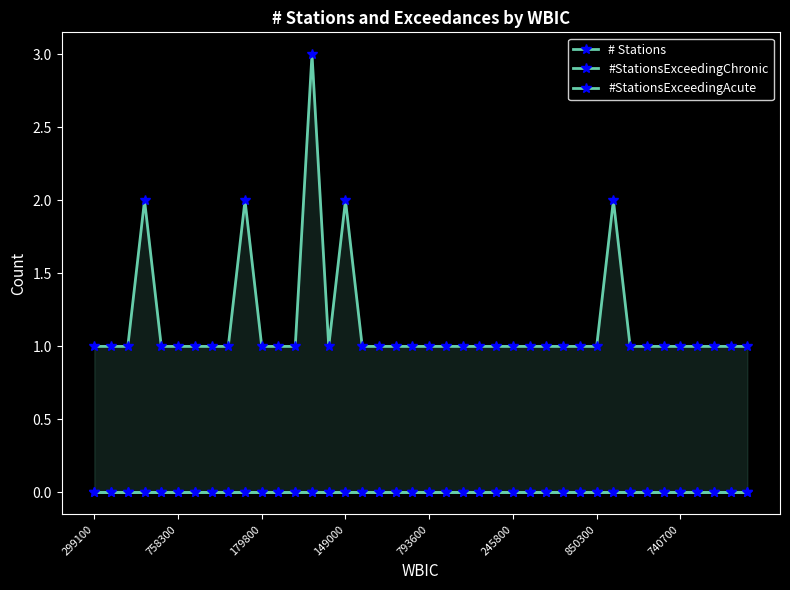

What is the greatest value displayed?

3